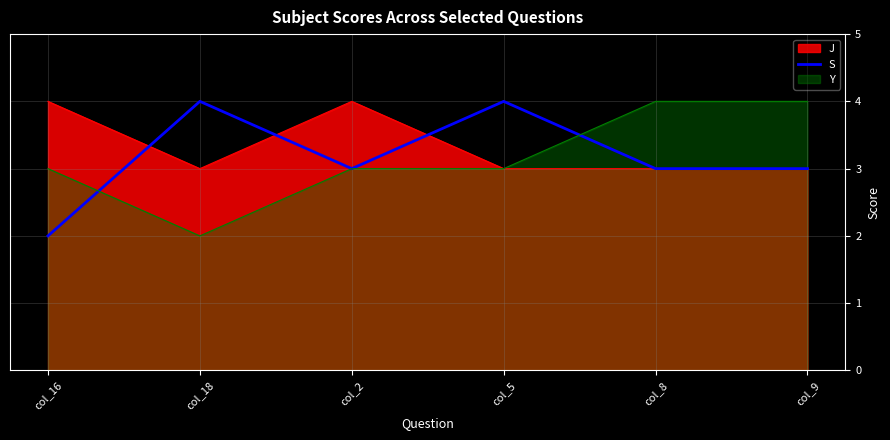

What position from the left is col_9?

6